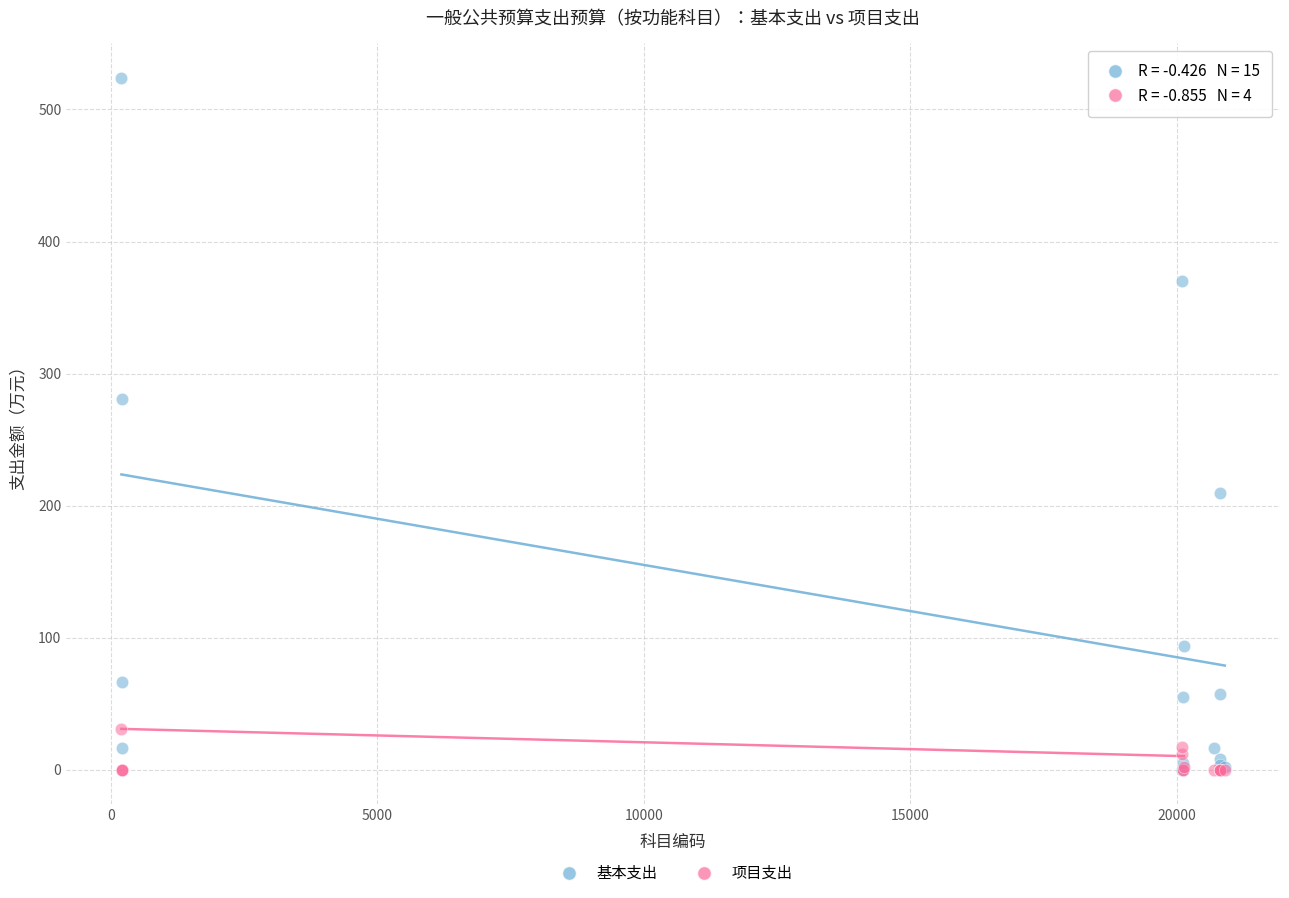

In the 基本支出 series, what Y value is closest to 261?

280.9